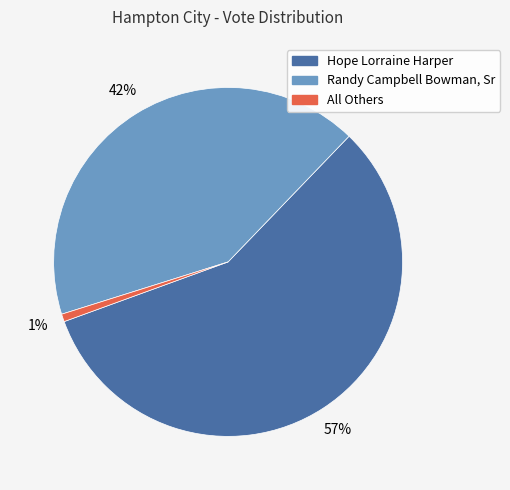

Between Hope Lorraine Harper and All Others, which is larger?

Hope Lorraine Harper